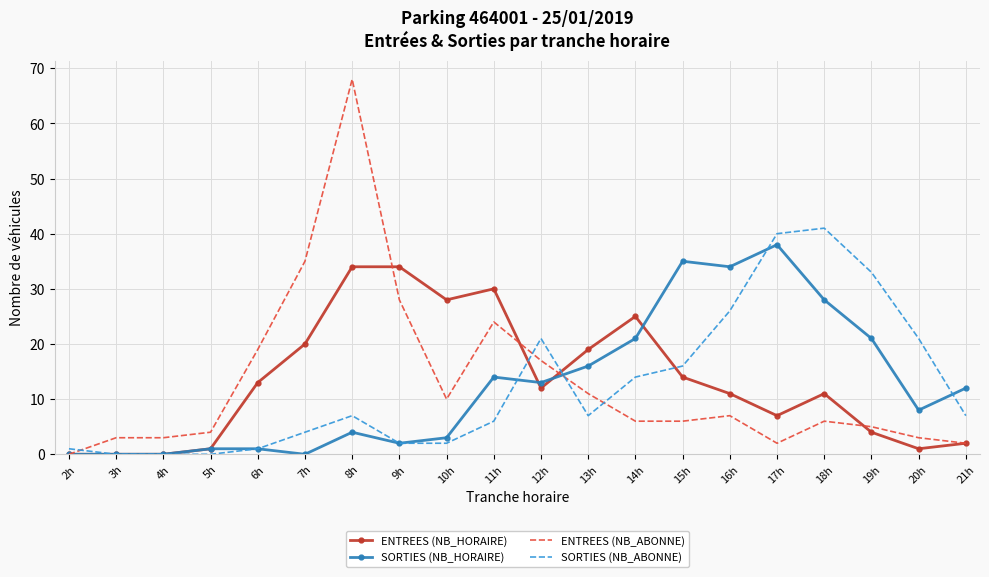

What is the difference between the maximum and minimum values in the ENTREES (NB_ABONNE) series?

68